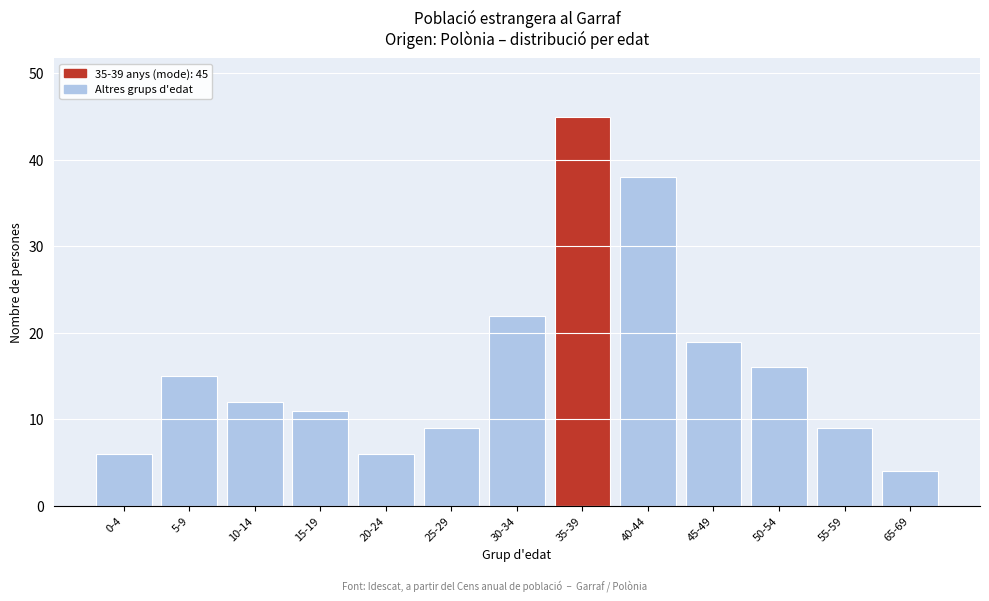

Reading left to right, what are all the values shown in this chart?

0-4=6	5-9=15	10-14=12	15-19=11	20-24=6	25-29=9	30-34=22	35-39=45	40-44=38	45-49=19	50-54=16	55-59=9	65-69=4